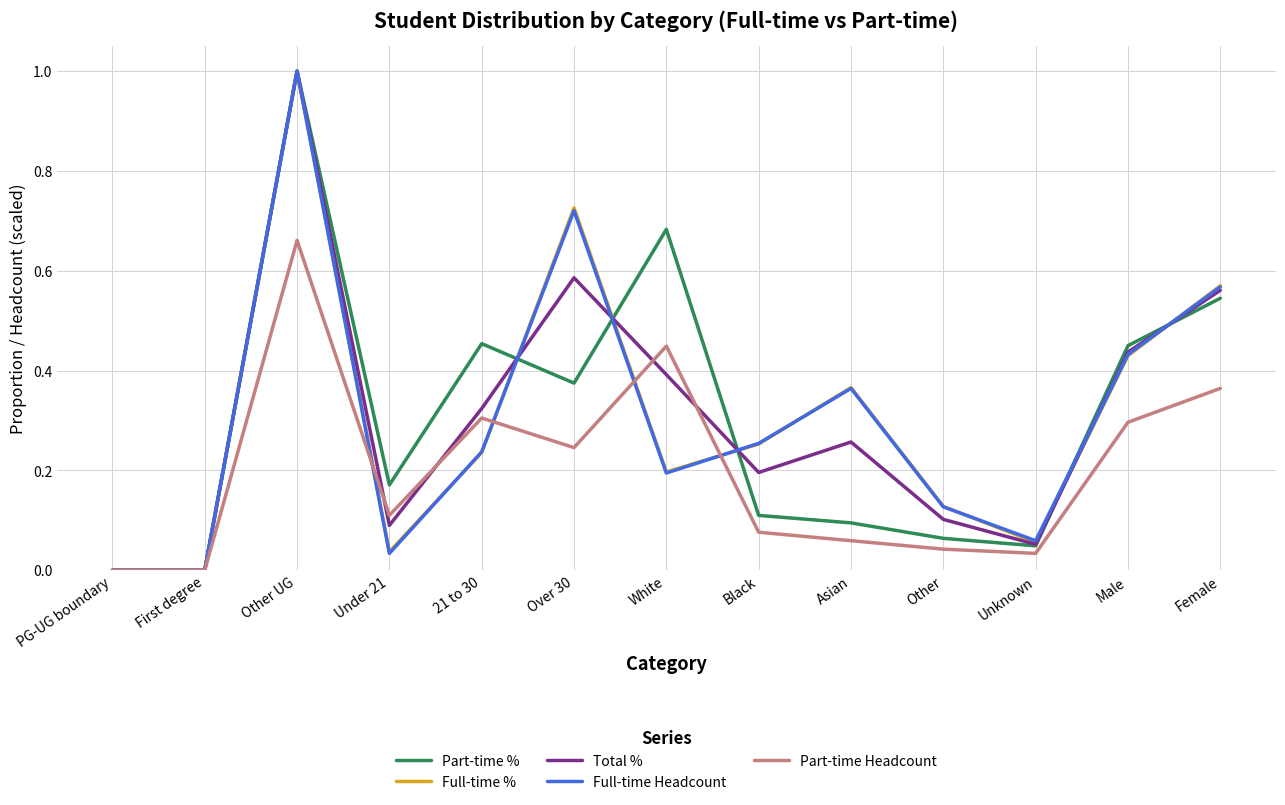

True or false: Part-time Headcount has more than 1 points higher than both neighbors.

True